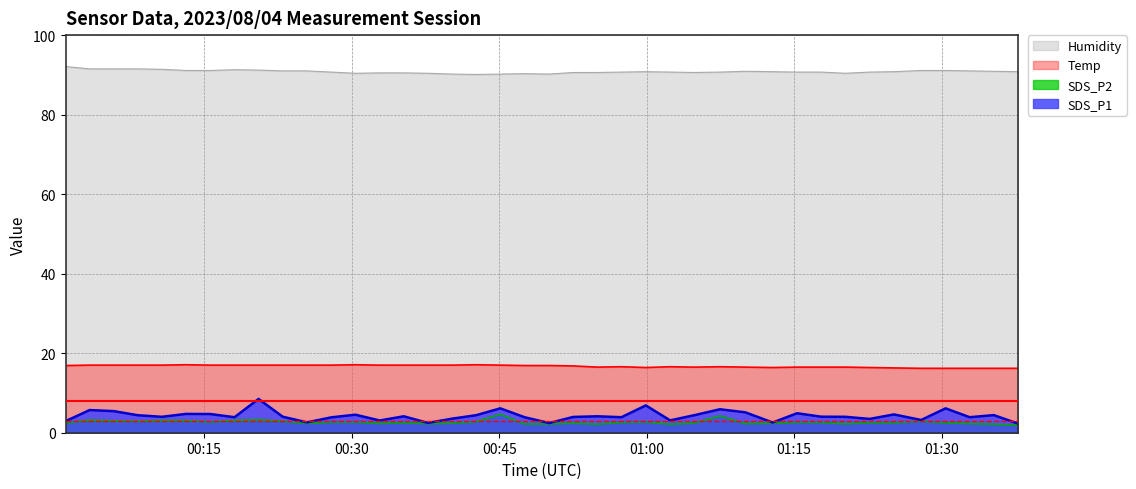

What is the minimum value for Temp?

16.2